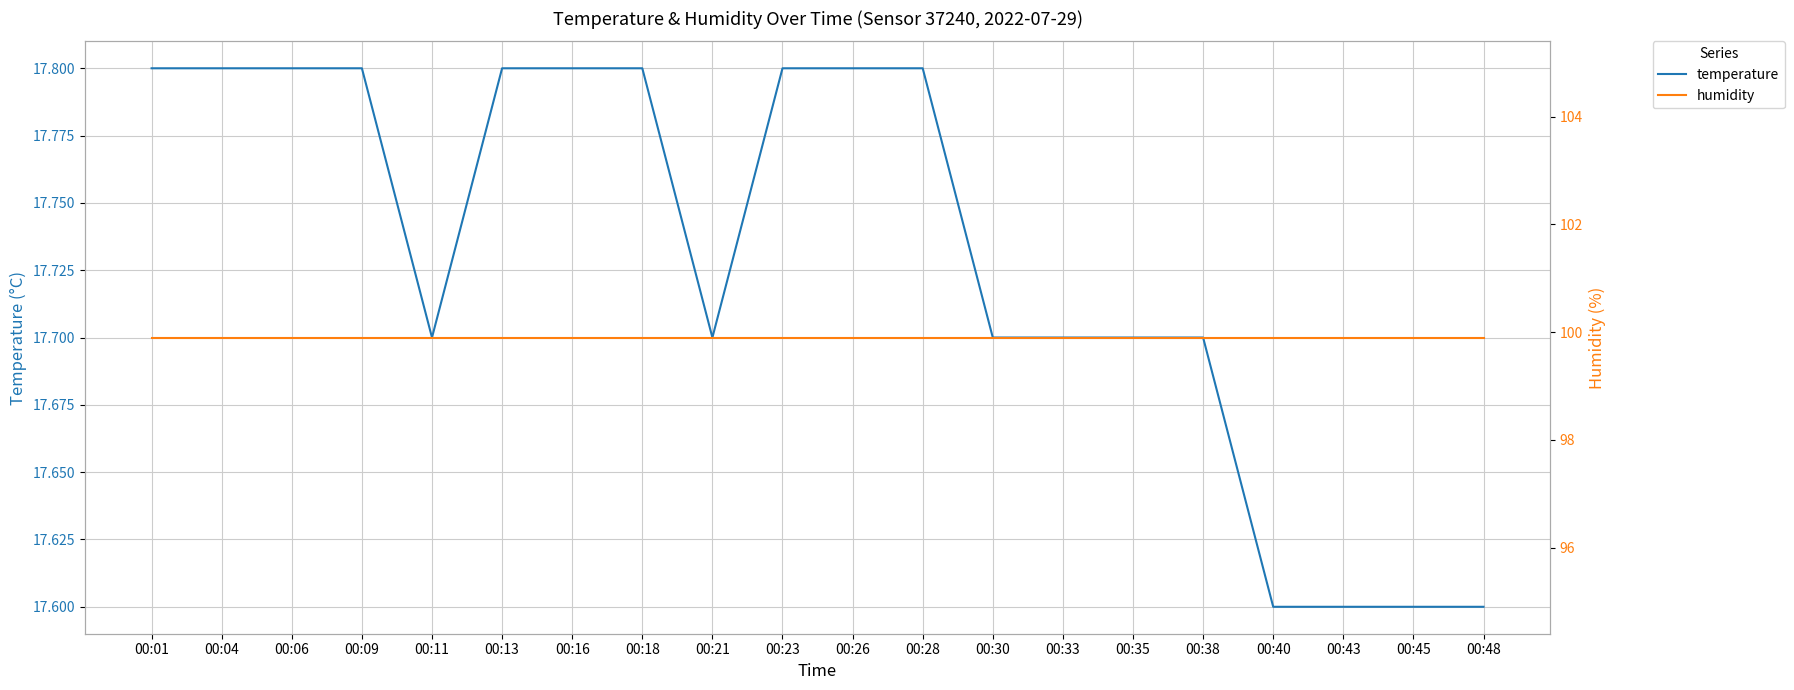

Is the value of temperature at 00:26 greater than the value of humidity at 00:45?

No